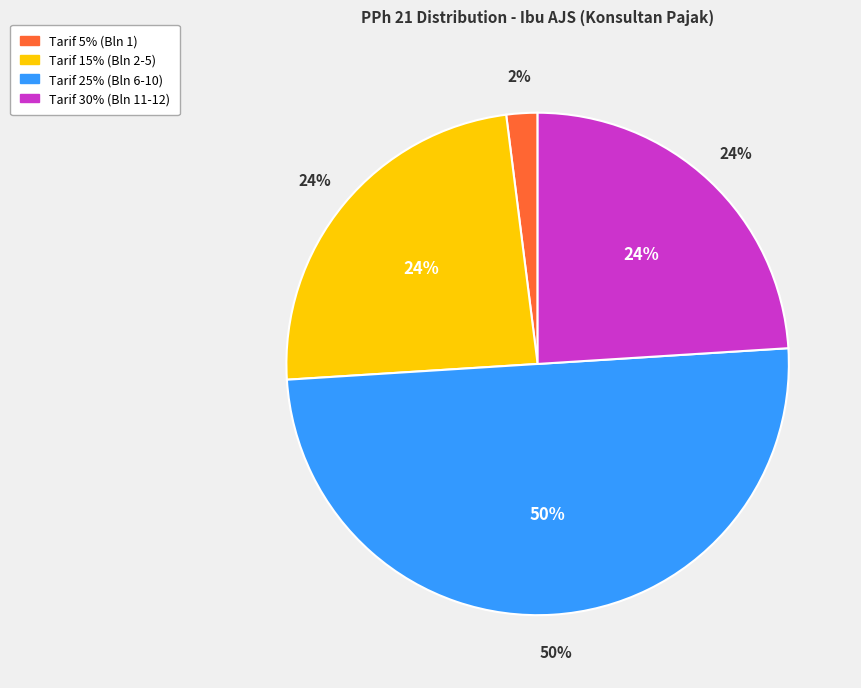

What percentage is the Bln 7 slice, to the nearest percent?

10%